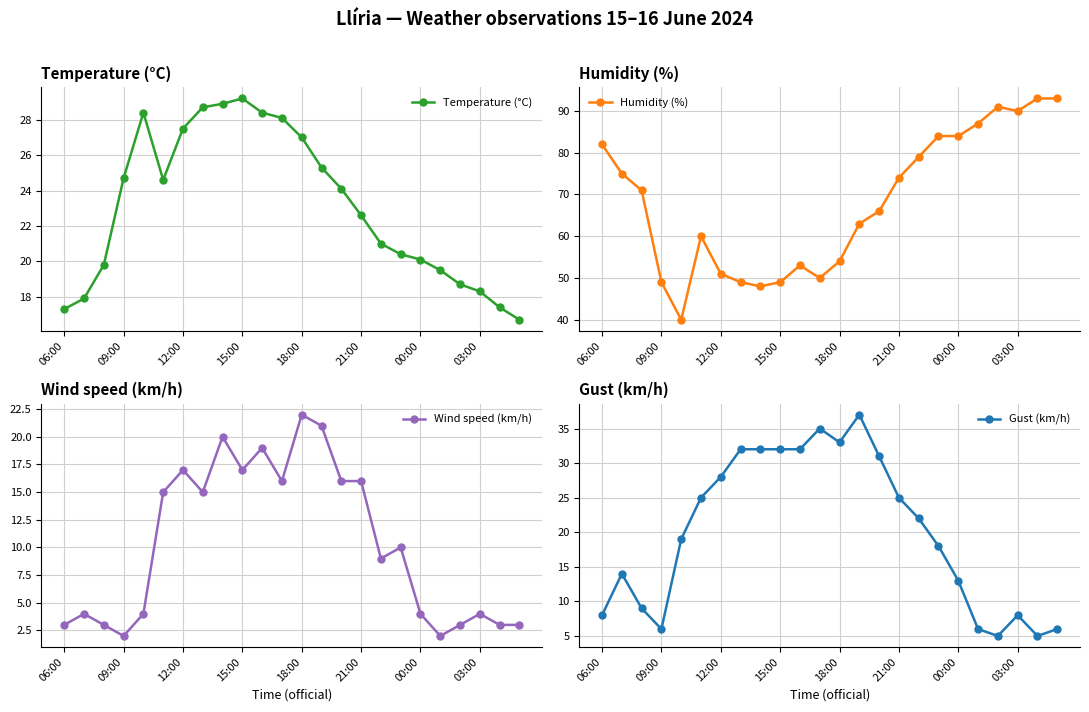

At which label is Temperature (°C) closest to 22?

21:00